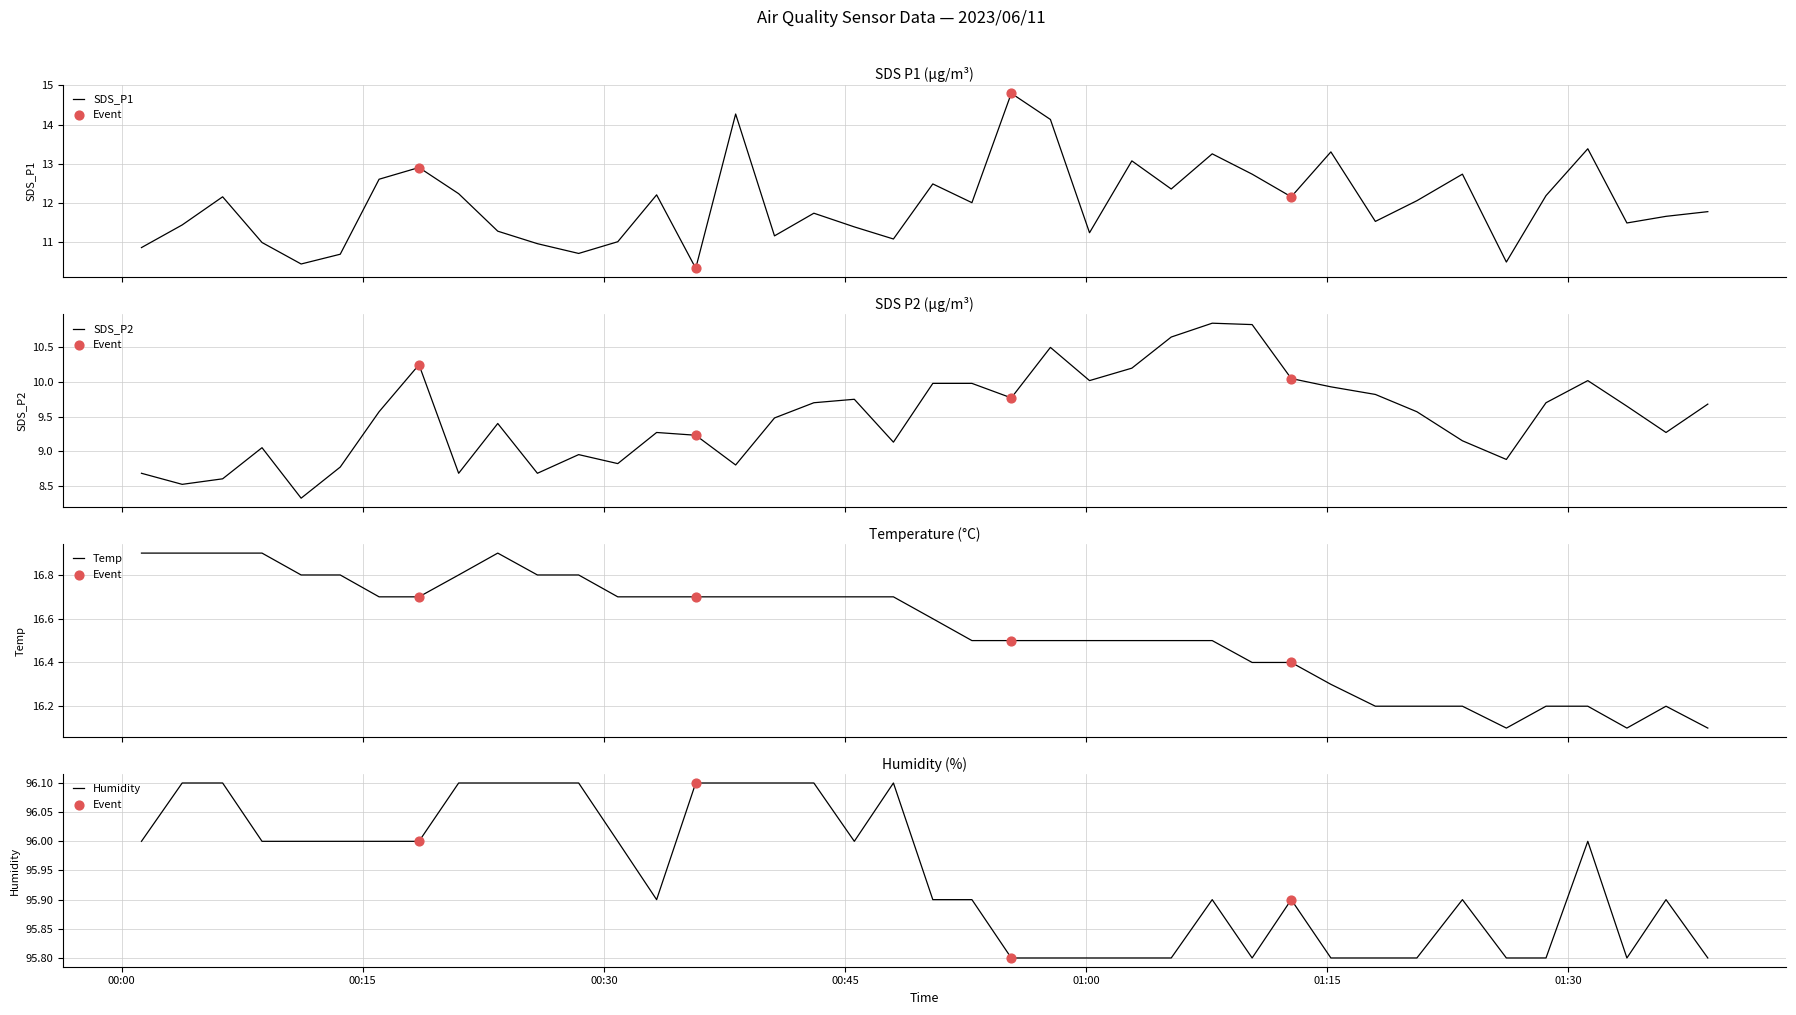

What is the total value across all series at 2023/06/11 00:48:01?

133.0